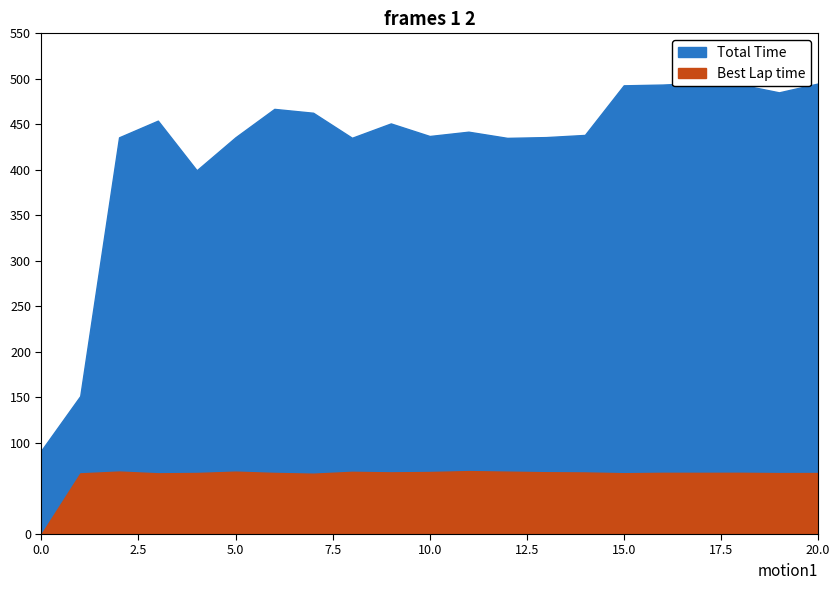

Which series has the largest total across all categories?

Total Time